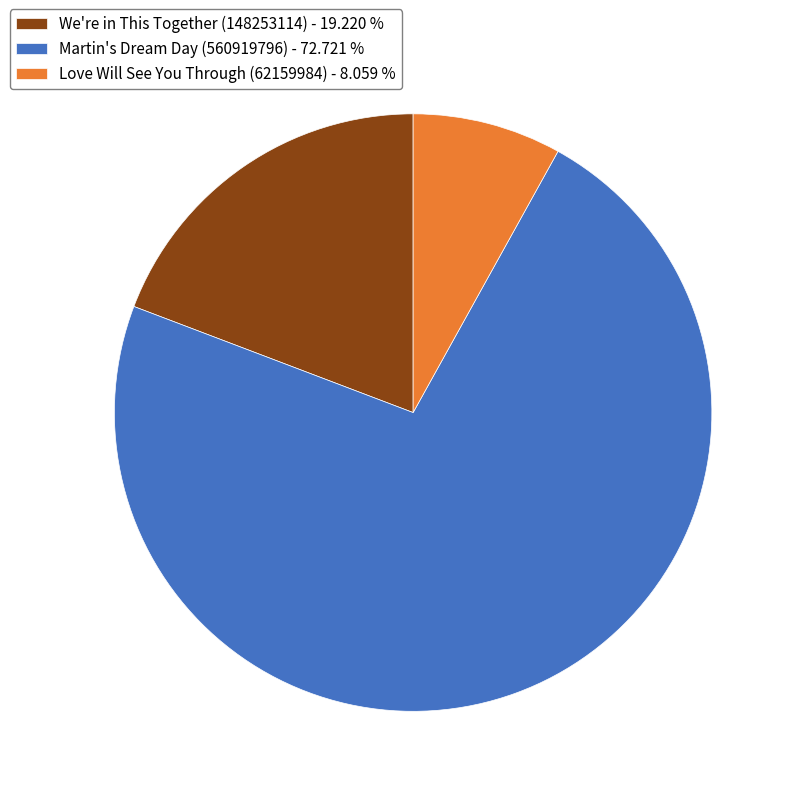

Does any single category account for the majority?

Yes